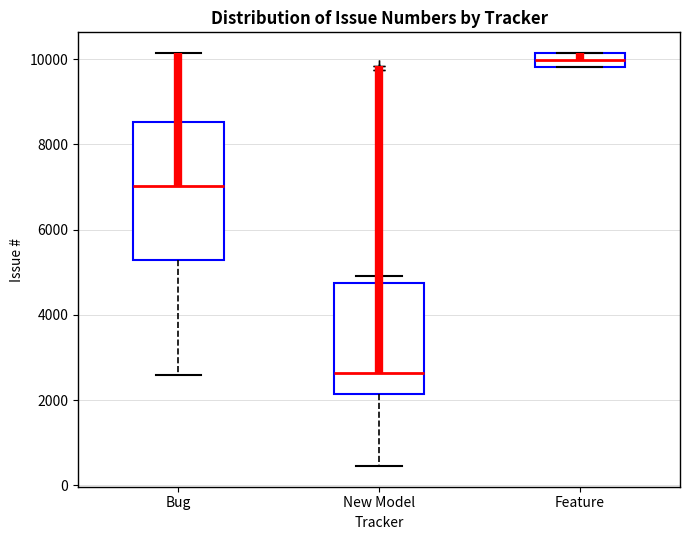

Reading left to right, read every box against the y-axis: the position of its median line, the range the box covers, and the ends of its whiskers. The values are not printed on the chart, so give them approximately, as read against the axis.

Bug: median 7000, box 5200 to 8600, whiskers 2600 to 10200
New Model: median 2600, box 2200 to 4800, whiskers 400 to 5000
Feature: median 10000, box 9800 to 10200, whiskers 9800 to 10200